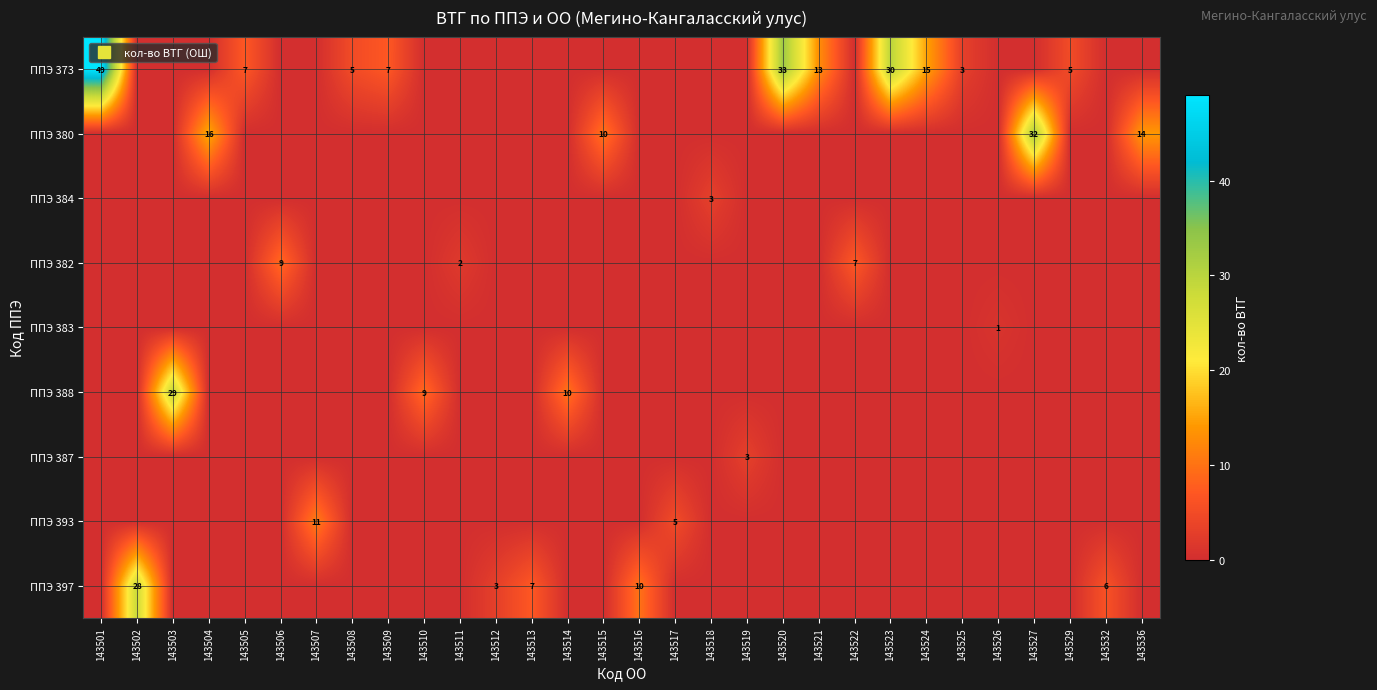

Count the ППЭ 387 values in the range 0 to 1.

29